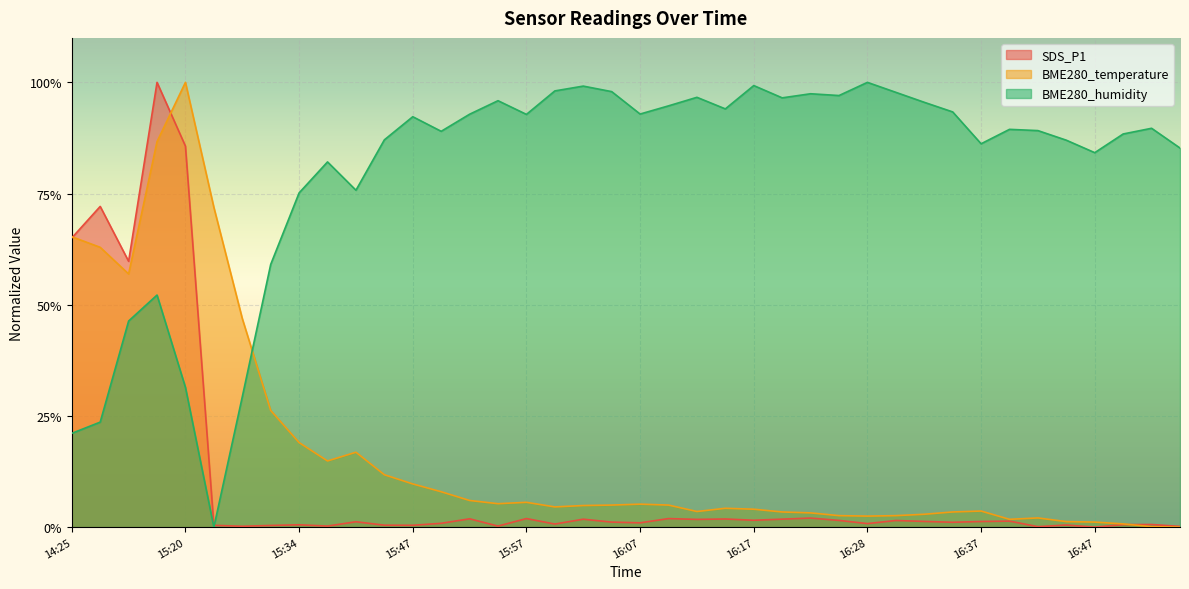

Is the value of SDS_P1 at 16:42 greater than the value of BME280_temperature at 15:37?

No